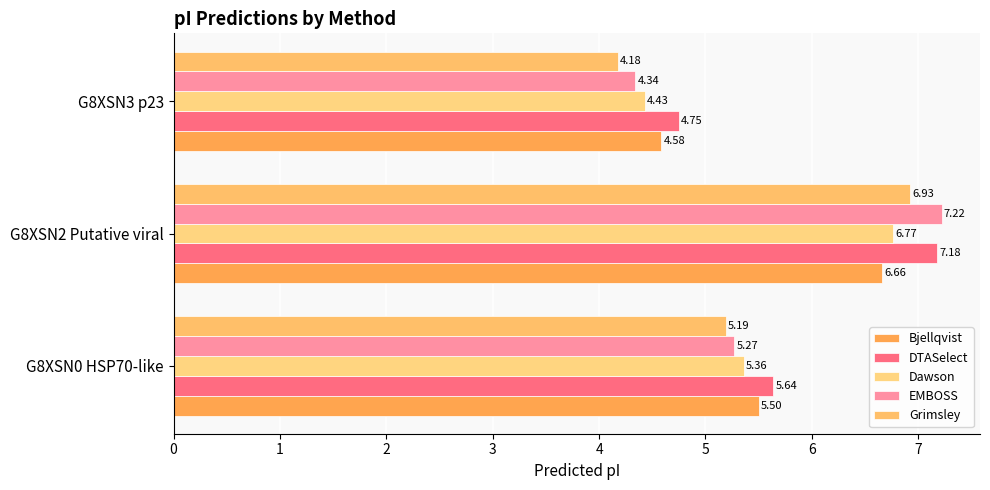

How many categories are shown in the chart?

3